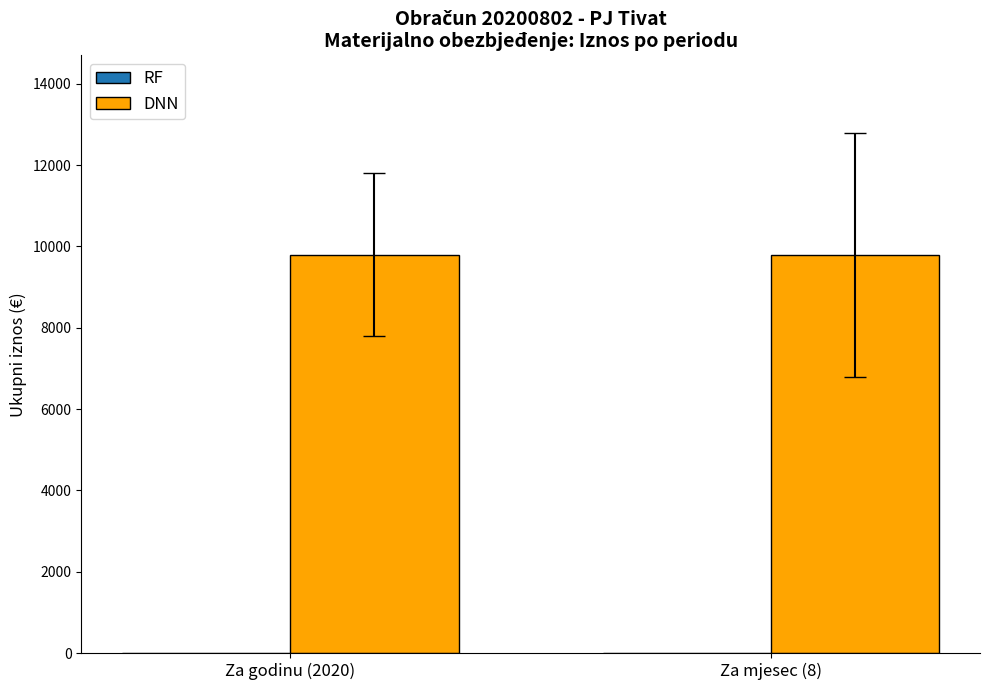

Reading left to right, extract all data points from this chart.

RF: 0	0
DNN: 9800	9800